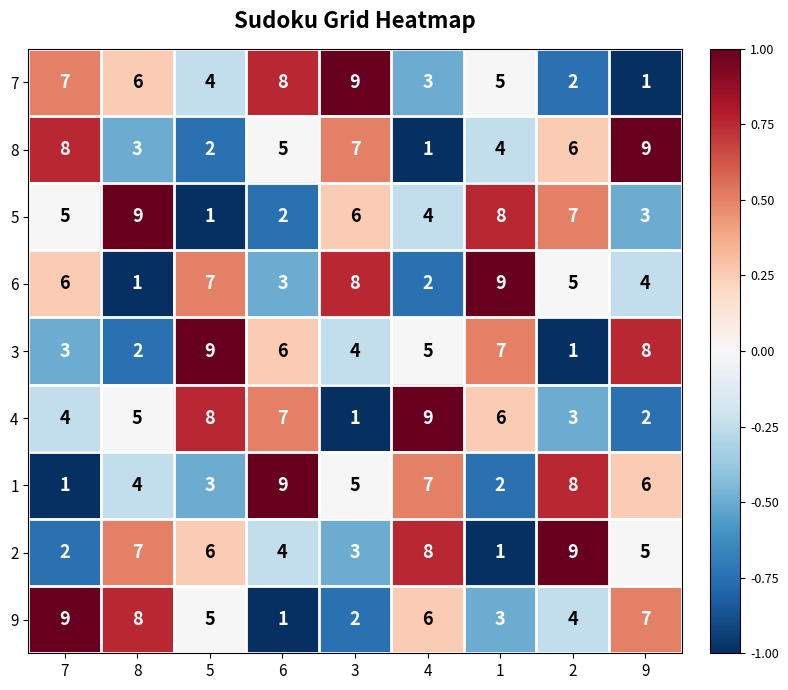

Rank the categories by 4 value from lowest to highest.

3, 9, 2, 7, 8, 1, 6, 5, 4